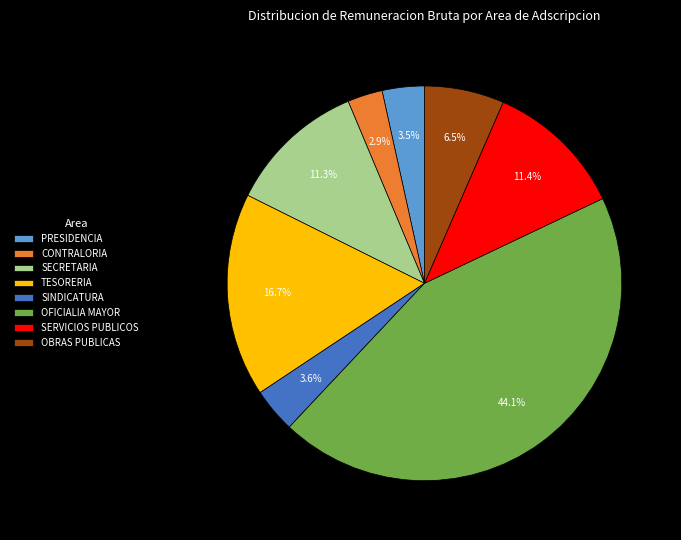

To the nearest percent, what is the difference between the largest and smallest slice percentages?

41%